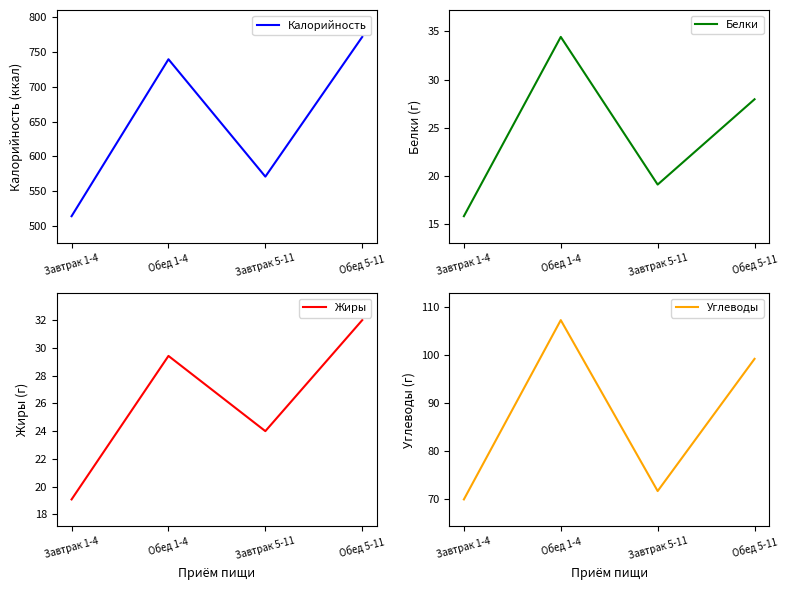

What are all the series names shown in the legend?

Калорийность, Белки, Жиры, Углеводы